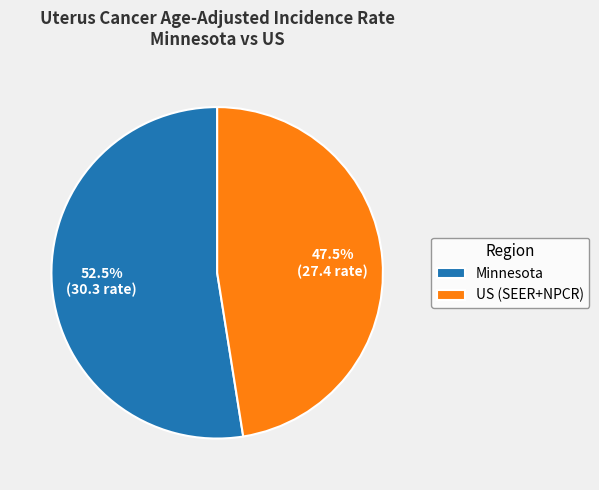

Is it true that US (SEER+NPCR) is 40% of the pie?

False